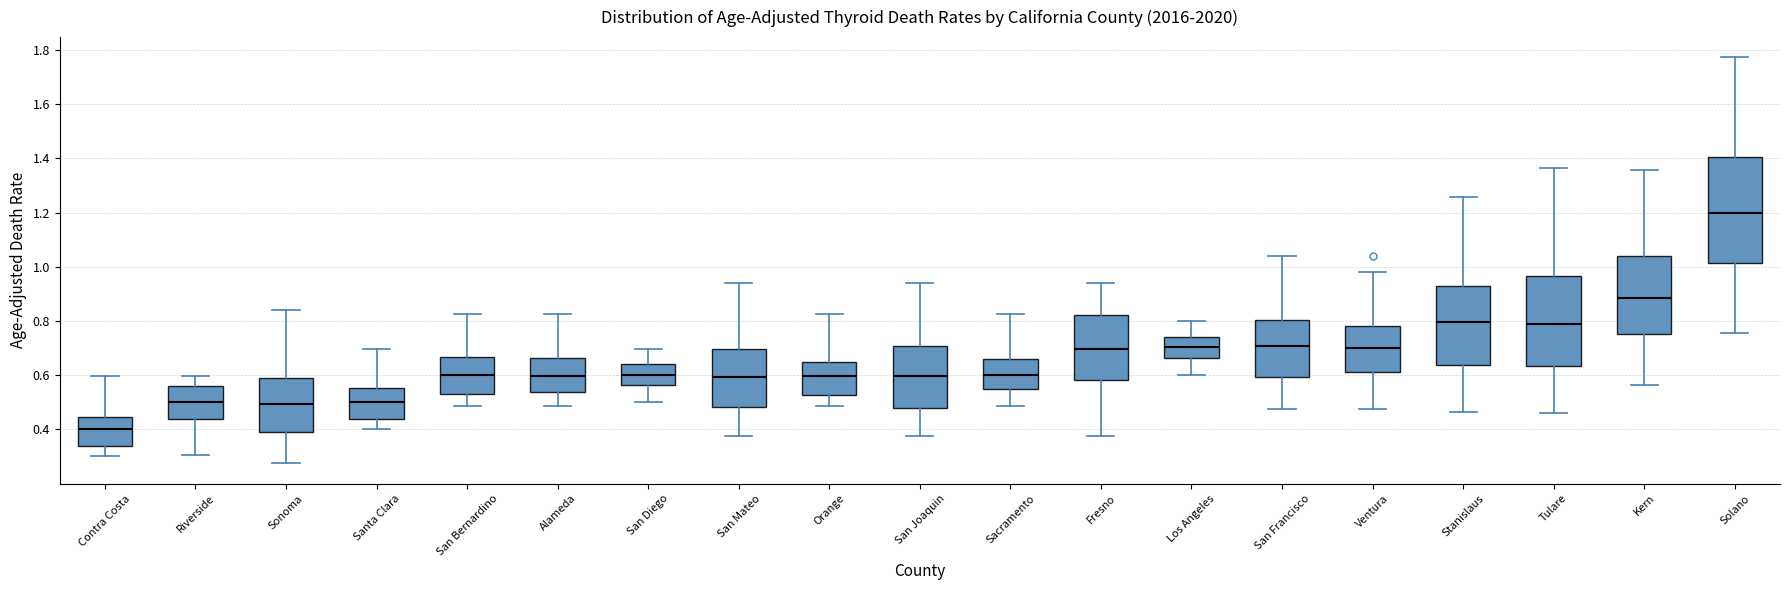

Reading left to right, transcribe this box plot: for each box, give where its median line is, the range the box spans, and where its two whiskers end, as read against the y-axis. The values are not printed on the chart, so give them approximately, as read against the axis.

Contra Costa: median 0.40, box 0.34 to 0.44, whiskers 0.30 to 0.60
Riverside: median 0.50, box 0.44 to 0.56, whiskers 0.30 to 0.60
Sonoma: median 0.50, box 0.38 to 0.60, whiskers 0.28 to 0.84
Santa Clara: median 0.50, box 0.44 to 0.56, whiskers 0.40 to 0.70
San Bernardino: median 0.60, box 0.52 to 0.66, whiskers 0.48 to 0.82
Alameda: median 0.60, box 0.54 to 0.66, whiskers 0.48 to 0.82
San Diego: median 0.60, box 0.56 to 0.64, whiskers 0.50 to 0.70
San Mateo: median 0.60, box 0.48 to 0.70, whiskers 0.38 to 0.94
Orange: median 0.60, box 0.52 to 0.64, whiskers 0.48 to 0.82
San Joaquin: median 0.60, box 0.48 to 0.70, whiskers 0.38 to 0.94
Sacramento: median 0.60, box 0.54 to 0.66, whiskers 0.48 to 0.82
Fresno: median 0.70, box 0.58 to 0.82, whiskers 0.38 to 0.94
Los Angeles: median 0.70, box 0.66 to 0.74, whiskers 0.60 to 0.80
San Francisco: median 0.70, box 0.60 to 0.80, whiskers 0.48 to 1.04
Ventura: median 0.70, box 0.62 to 0.78, whiskers 0.48 to 0.98
Stanislaus: median 0.80, box 0.64 to 0.92, whiskers 0.46 to 1.26
Tulare: median 0.78, box 0.64 to 0.96, whiskers 0.46 to 1.36
Kern: median 0.88, box 0.76 to 1.04, whiskers 0.56 to 1.36
Solano: median 1.20, box 1.02 to 1.40, whiskers 0.76 to 1.78